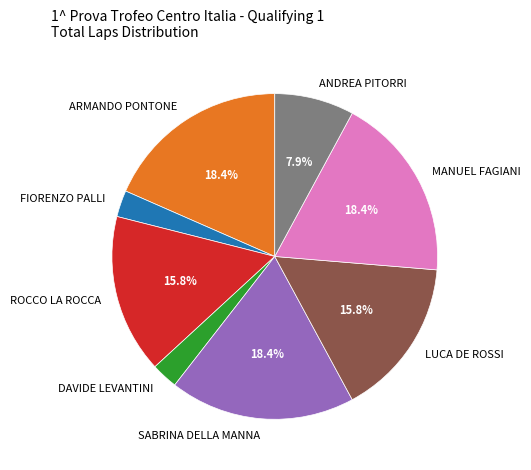

How many segments does this pie chart have?

8